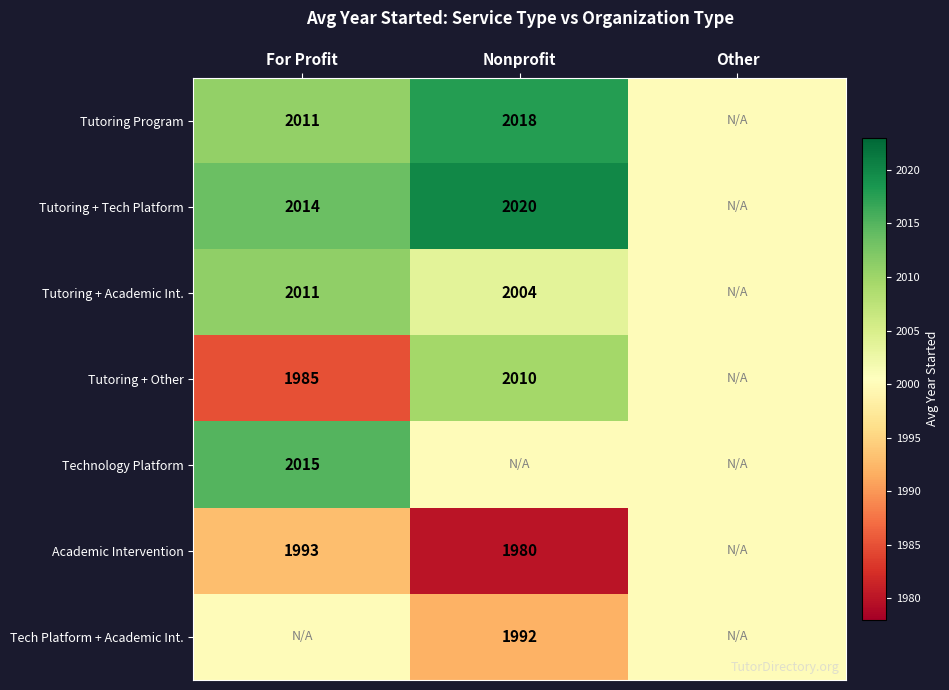

The value of Tutoring + Other at Nonprofit is 3576. True or false?

False